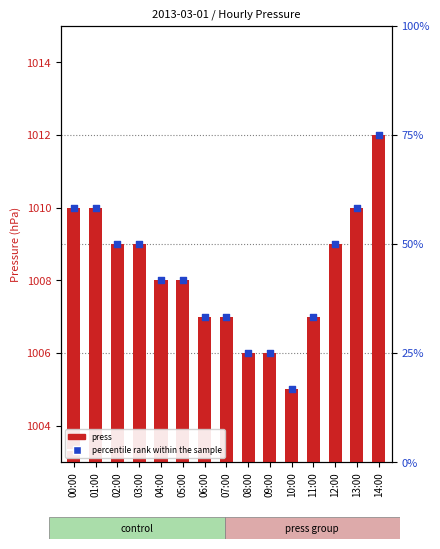

At how many categories does at least one series exceed 59?

15